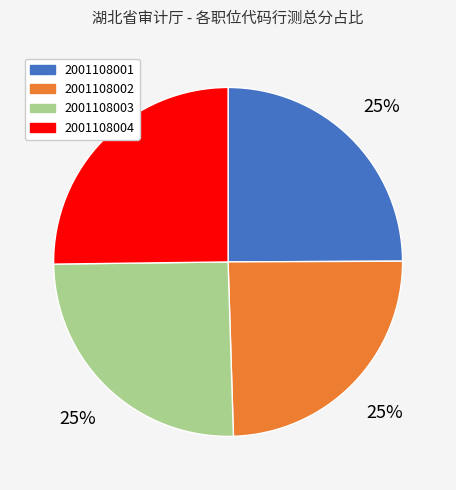

Approximately how many times larger is the value at 2001108001 compared to 2001108004?

1.0